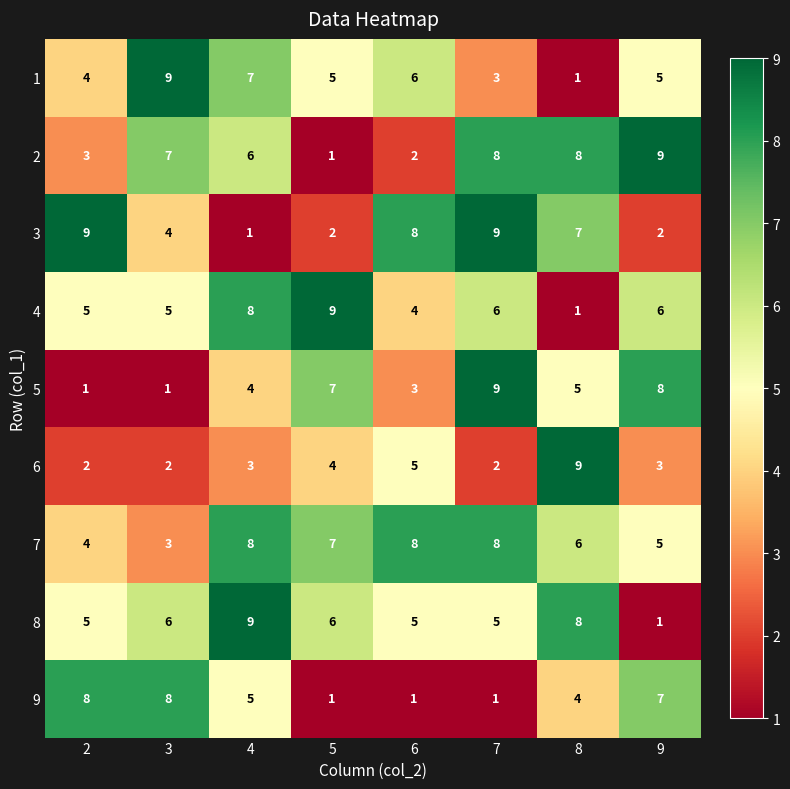

What is the difference between the maximum and second lowest values in the 1 series?

6